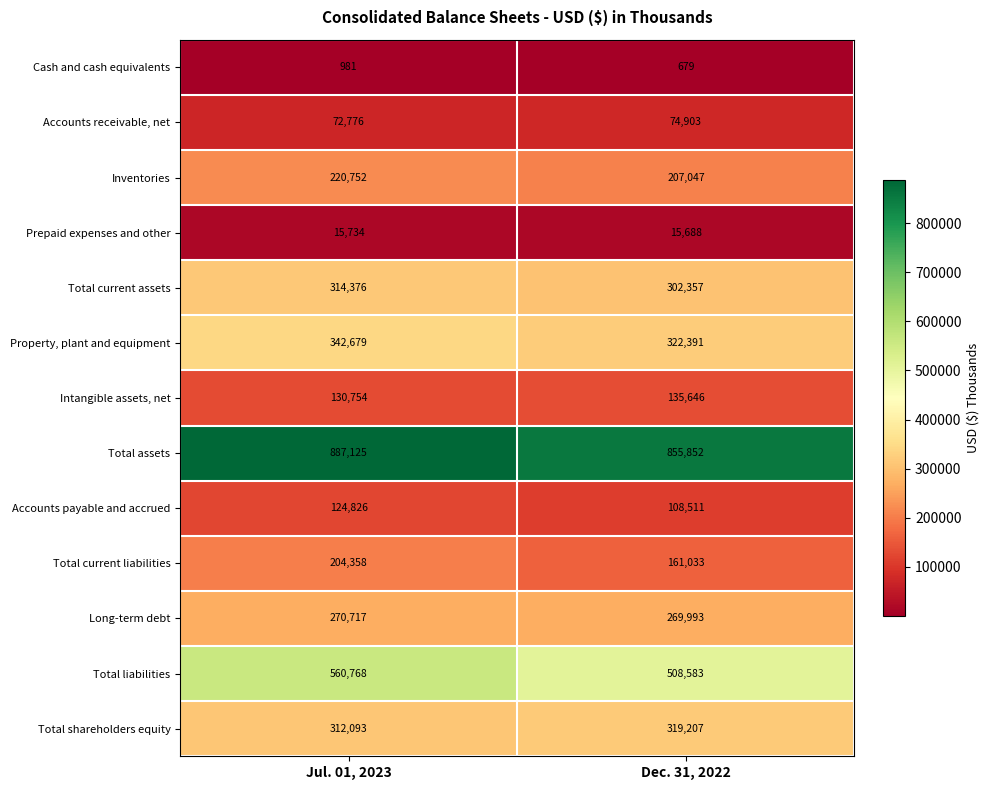

What is the total value across all series at Dec. 31, 2022?

3281890